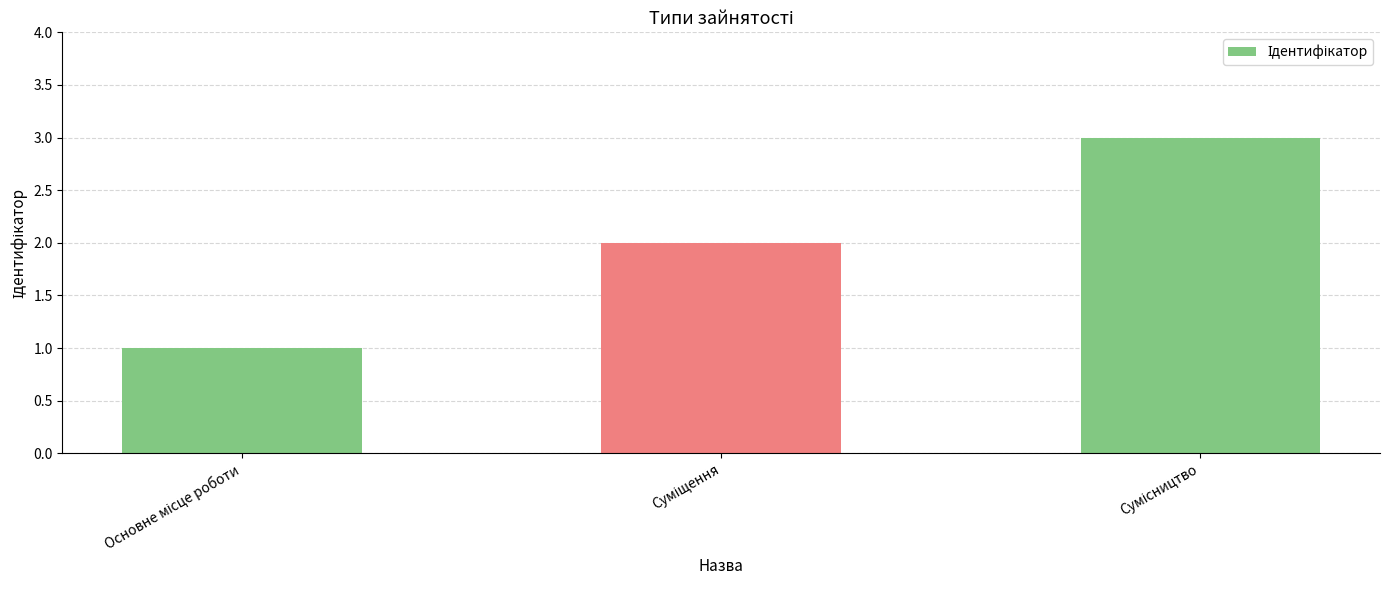

What is the greatest value displayed?

3